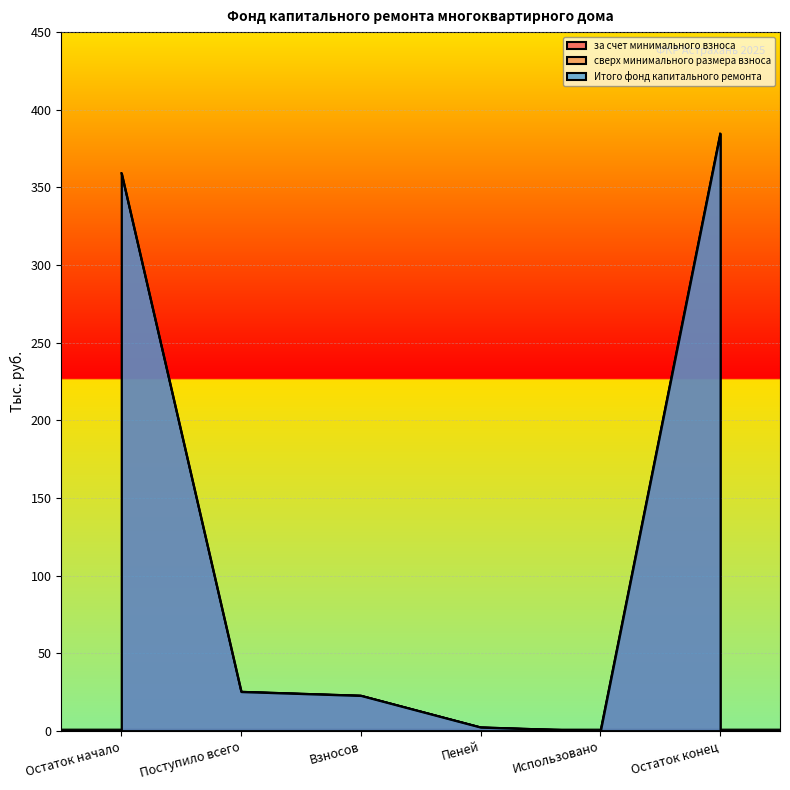

Where does the Итого фонд капитального ремонта series first go above 25?

Остаток начало